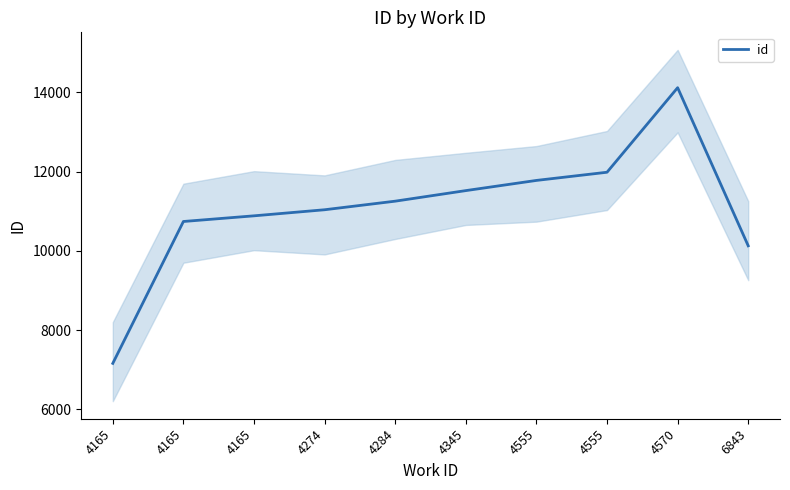

Reading left to right, what are all the values shown in this chart?

4165=7161.7	4165=10743.0	4165=10886.0	4274=11039.3	4284=11256.0	4345=11522.7	4555=11779.7	4555=11986.3	4570=14120.3	6843=10129.0